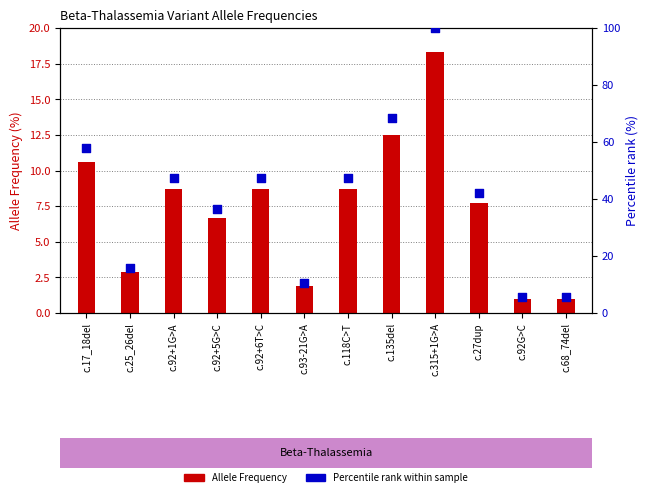

Is the value of Allele Frequency at c.92G>C greater than the value of Percentile rank within sample at c.25_26del?

No